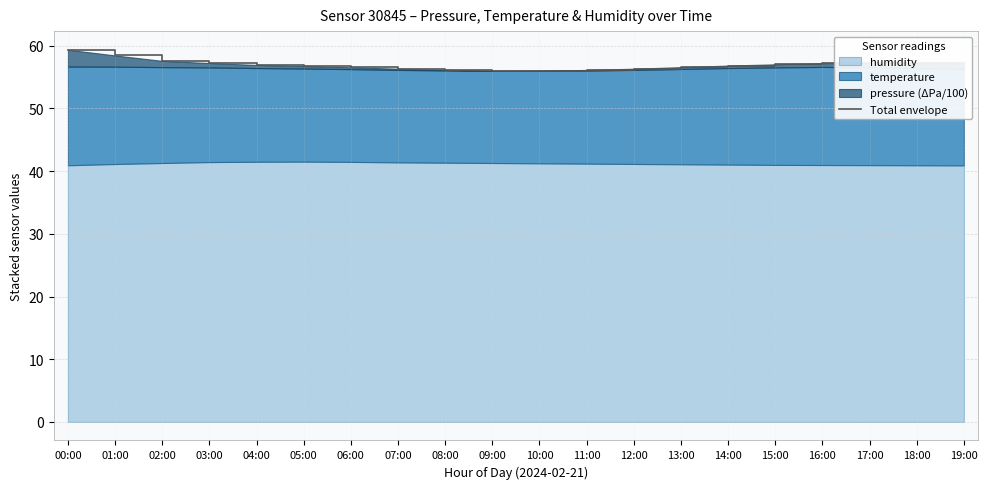

How many values exceed 56?

19